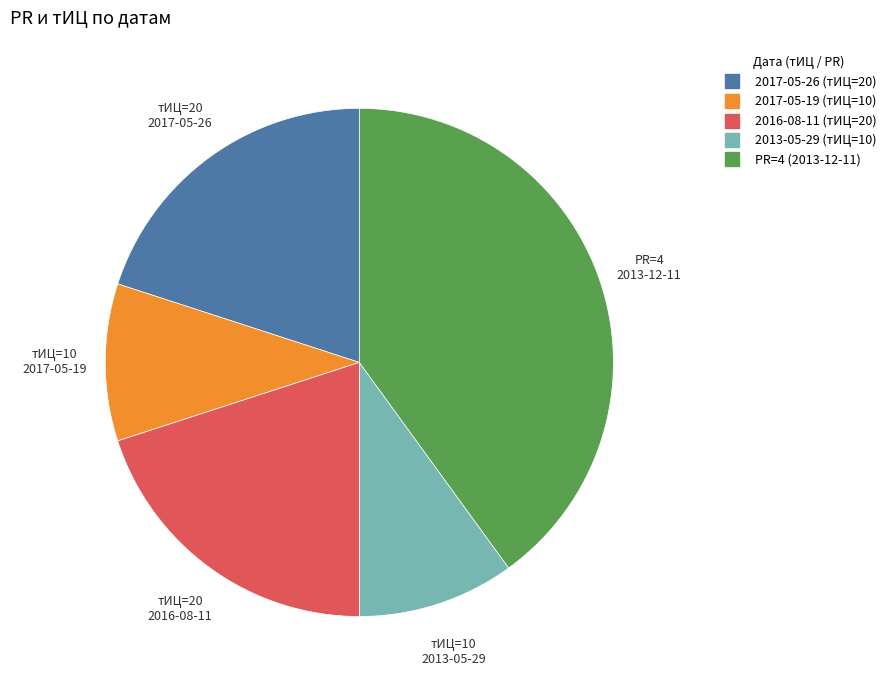

Is there a majority slice in this chart?

No